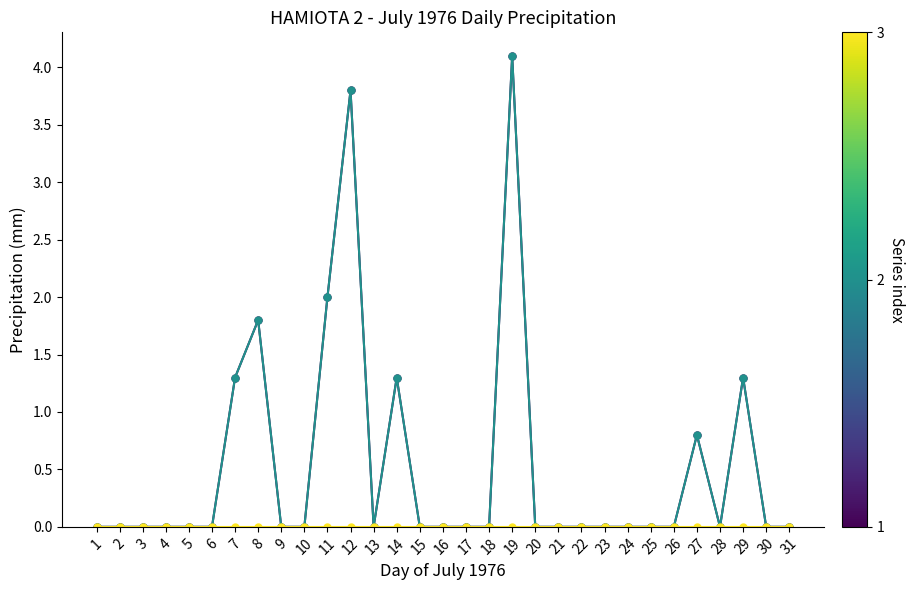

Reading left to right, what are all the values shown in this chart?

Total Rain (mm): 1=0.0	2=0.0	3=0.0	4=0.0	5=0.0	6=0.0	7=1.3	8=1.8	9=0.0	10=0.0	11=2.0	12=3.8	13=0.0	14=1.3	15=0.0	16=0.0	17=0.0	18=0.0	19=4.1	20=0.0	21=0.0	22=0.0	23=0.0	24=0.0	25=0.0	26=0.0	27=0.8	28=0.0	29=1.3	30=0.0	31=0.0
Total Precip (mm): 1=0.0	2=0.0	3=0.0	4=0.0	5=0.0	6=0.0	7=1.3	8=1.8	9=0.0	10=0.0	11=2.0	12=3.8	13=0.0	14=1.3	15=0.0	16=0.0	17=0.0	18=0.0	19=4.1	20=0.0	21=0.0	22=0.0	23=0.0	24=0.0	25=0.0	26=0.0	27=0.8	28=0.0	29=1.3	30=0.0	31=0.0
Total Snow (cm): 1=0.0	2=0.0	3=0.0	4=0.0	5=0.0	6=0.0	7=0.0	8=0.0	9=0.0	10=0.0	11=0.0	12=0.0	13=0.0	14=0.0	15=0.0	16=0.0	17=0.0	18=0.0	19=0.0	20=0.0	21=0.0	22=0.0	23=0.0	24=0.0	25=0.0	26=0.0	27=0.0	28=0.0	29=0.0	30=0.0	31=0.0